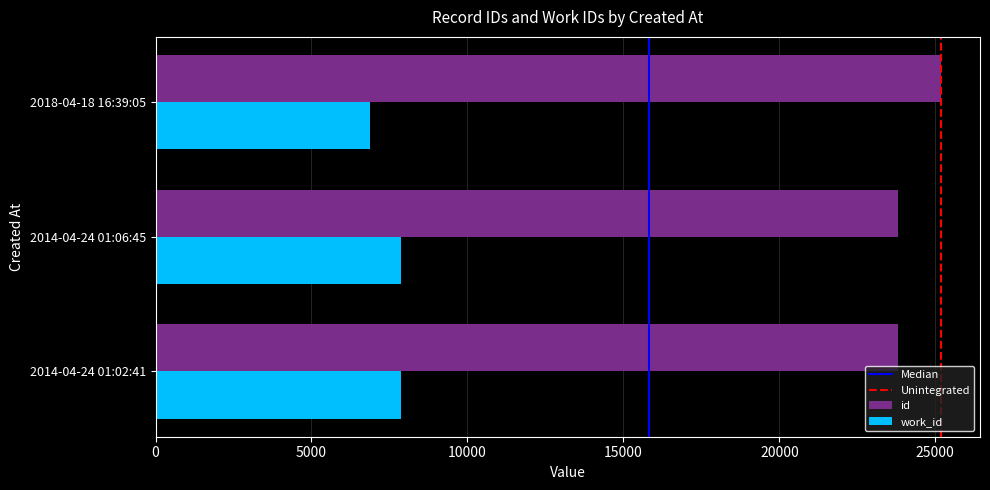

What is the difference between the highest and lowest values at 2018-04-18 16:39:05?

18286